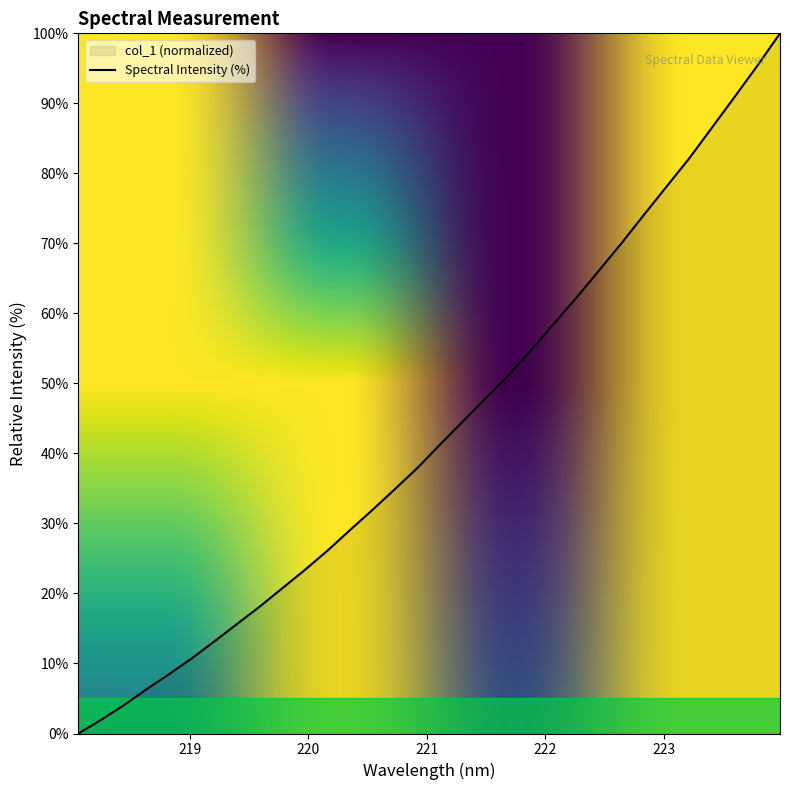

How many lines are shown in the chart?

1